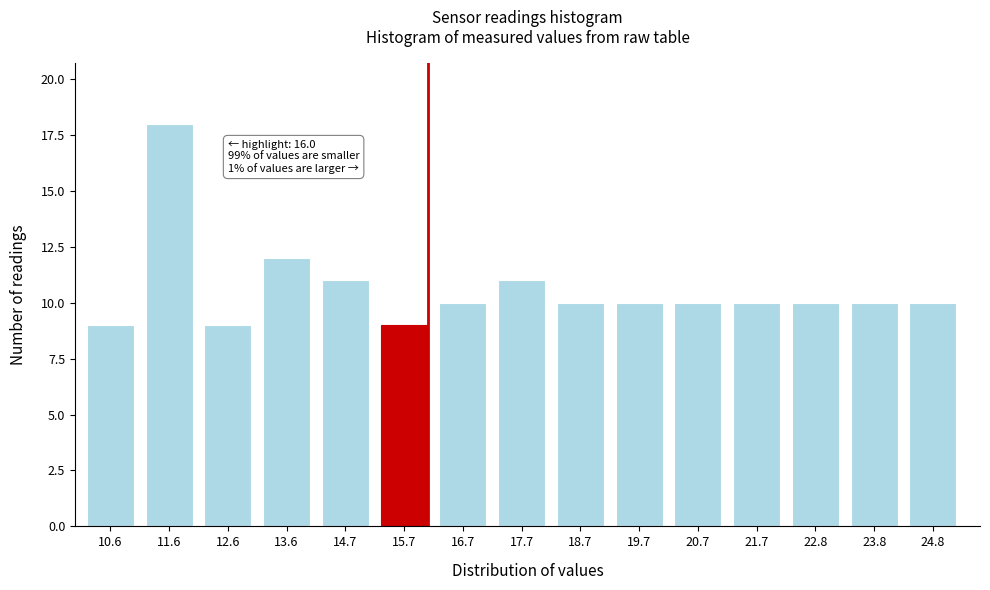

Reading right to left, extract all data points from this chart.

24.8=10	23.8=10	22.8=10	21.7=10	20.7=10	19.7=10	18.7=10	17.7=11	16.7=10	15.7=9	14.7=11	13.6=12	12.6=9	11.6=18	10.6=9